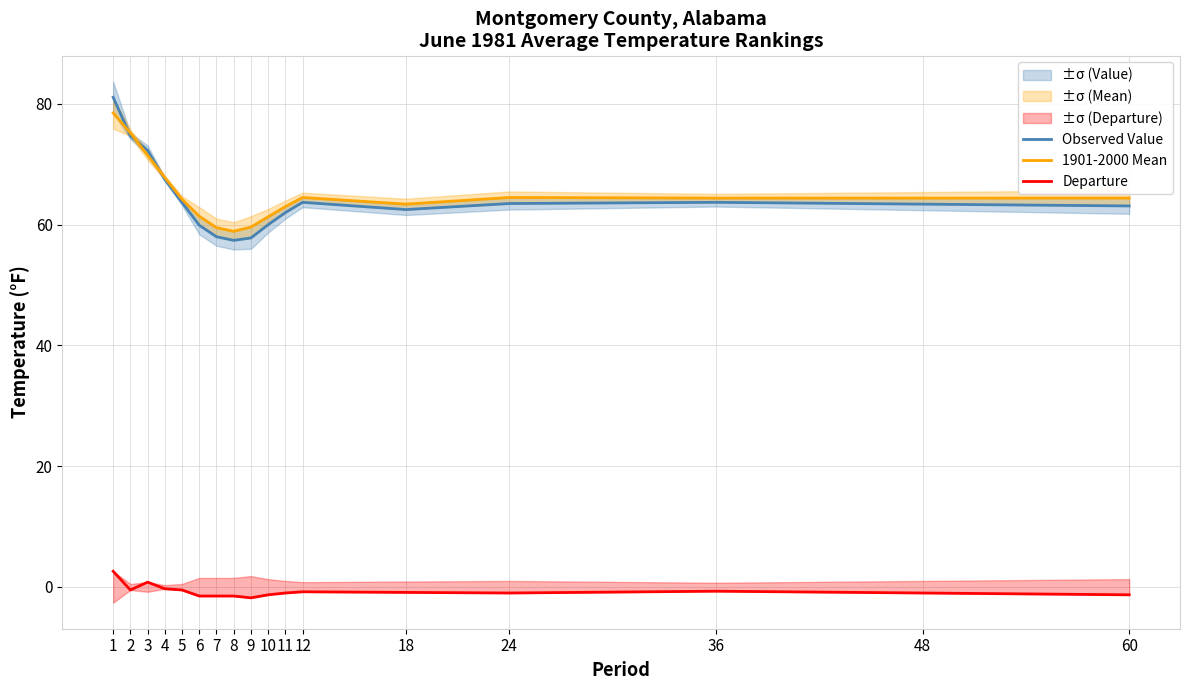

Reading right to left, what are all the values shown in this chart?

Observed Value: 63.1	63.4	63.7	63.5	62.5	63.7	62.0	60.0	57.8	57.4	58.0	59.9	63.7	67.5	72.3	74.7	81.1
1901-2000 Mean: 64.4	64.4	64.4	64.5	63.4	64.5	63.0	61.3	59.6	58.9	59.5	61.4	64.2	67.8	71.5	75.2	78.5
Departure: -1.3	-1.0	-0.7	-1.0	-0.9	-0.8	-1.0	-1.3	-1.8	-1.5	-1.5	-1.5	-0.5	-0.3	0.8	-0.5	2.6